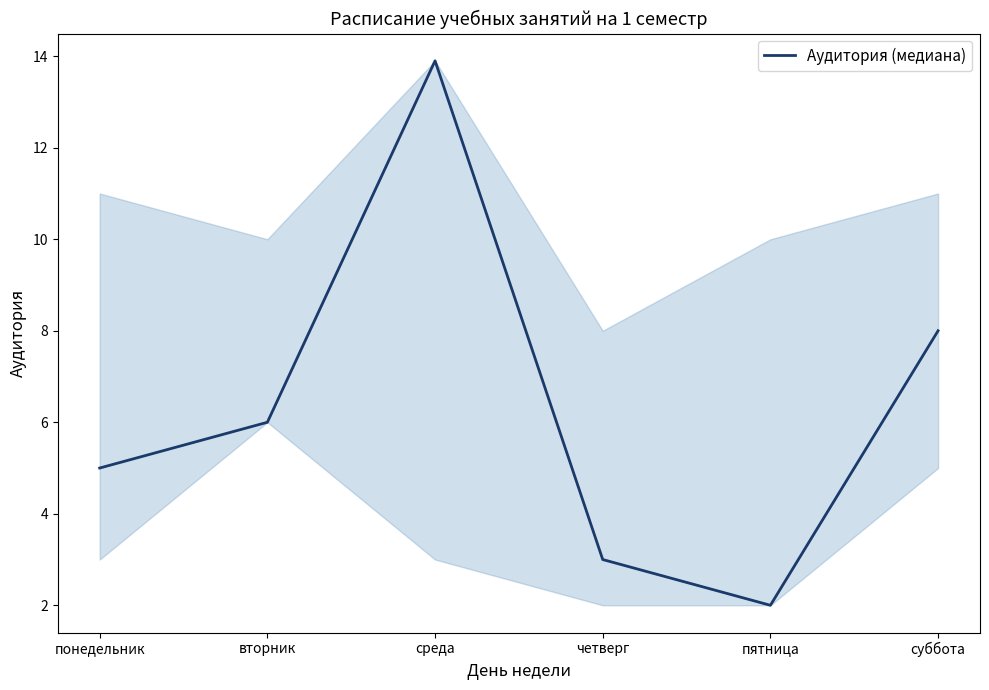

At which category does the data reach its first local valley?

пятница